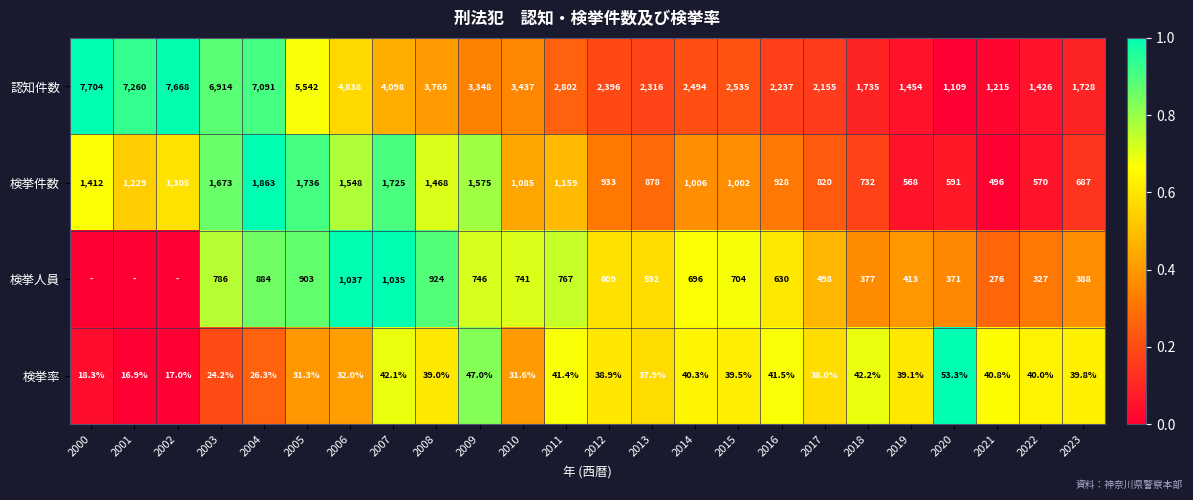

Rank the categories by 検挙件数 value from lowest to highest.

2021, 2019, 2022, 2020, 2023, 2018, 2017, 2013, 2016, 2012, 2015, 2014, 2010, 2011, 2001, 2002, 2000, 2008, 2006, 2009, 2003, 2007, 2005, 2004